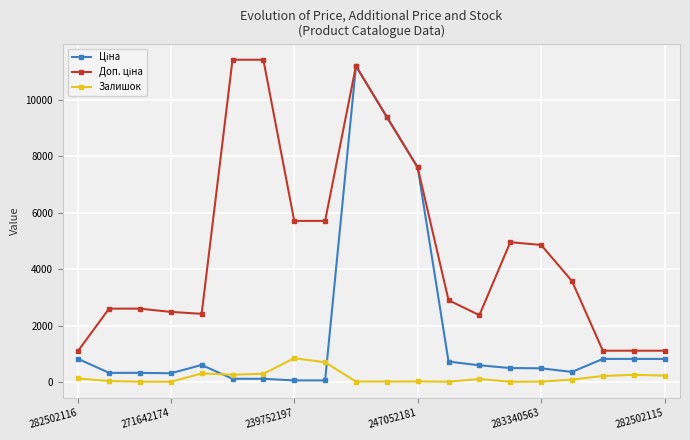

What is the difference between the maximum and minimum values in the Залишок series?

836.0